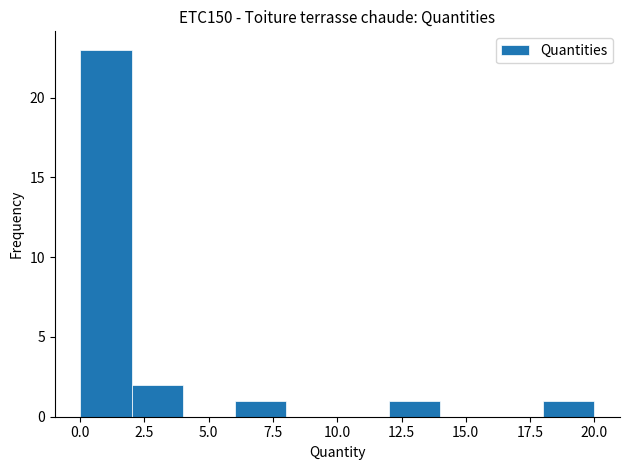

Around what value on the x-axis is the tallest bar? Give the approximate position of its centre, as read against the axis.

1.0